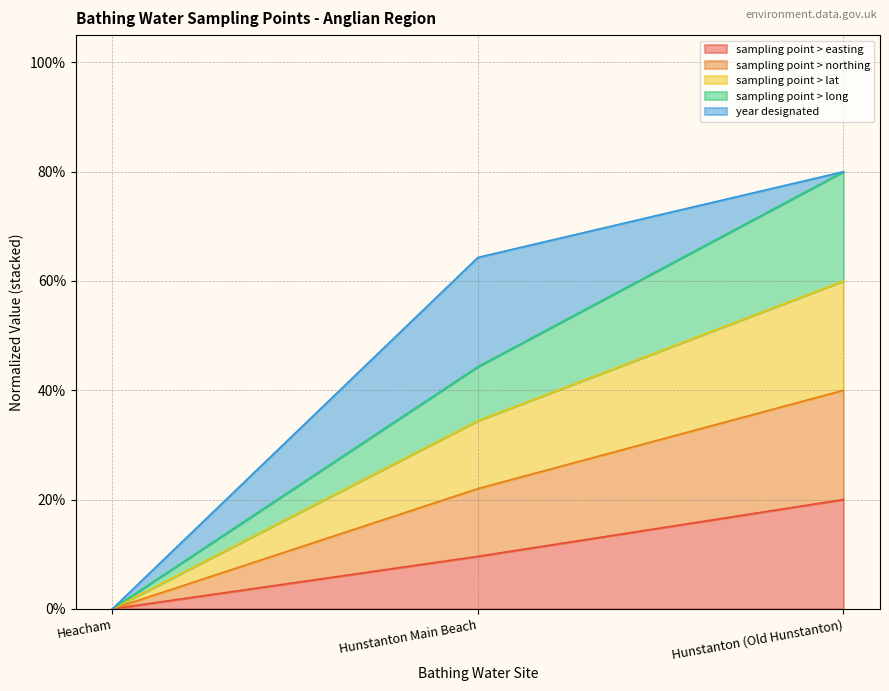

Count the number of categories in the chart.

3